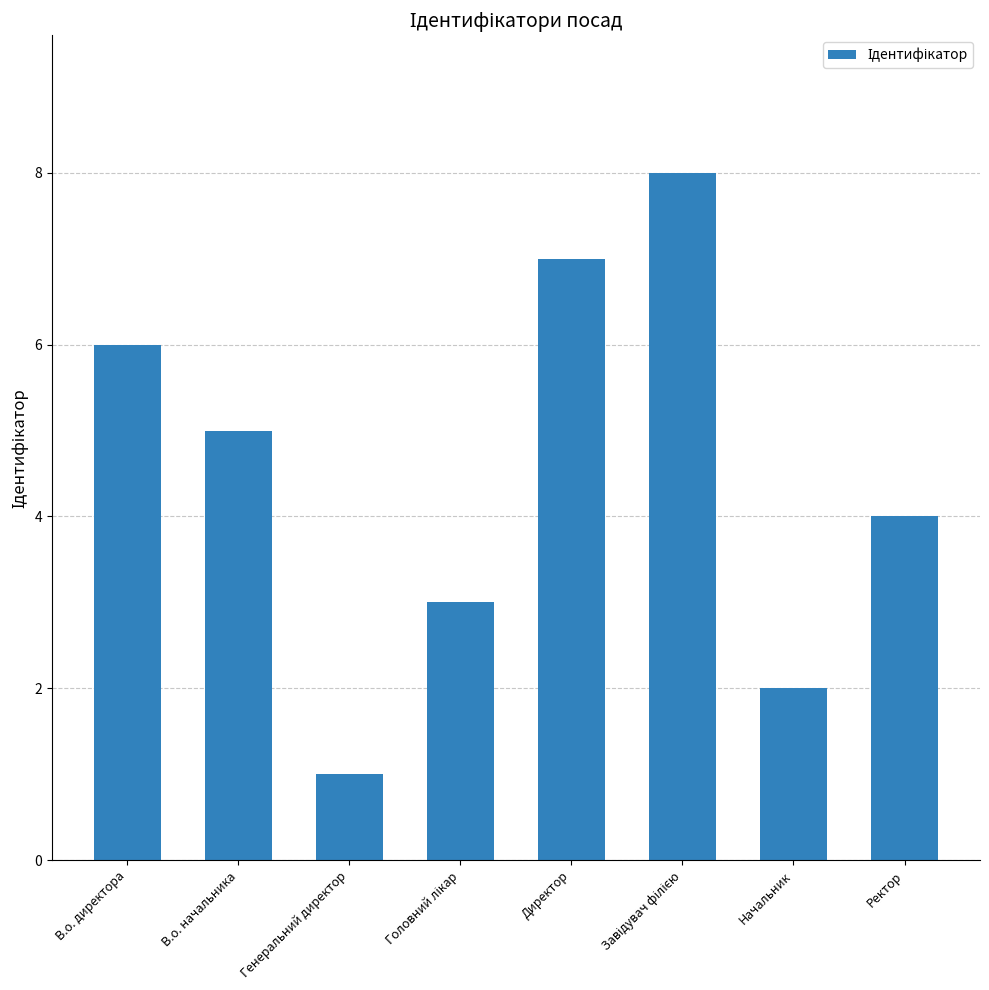

Reading left to right, list all the values displayed in this chart.

6	5	1	3	7	8	2	4